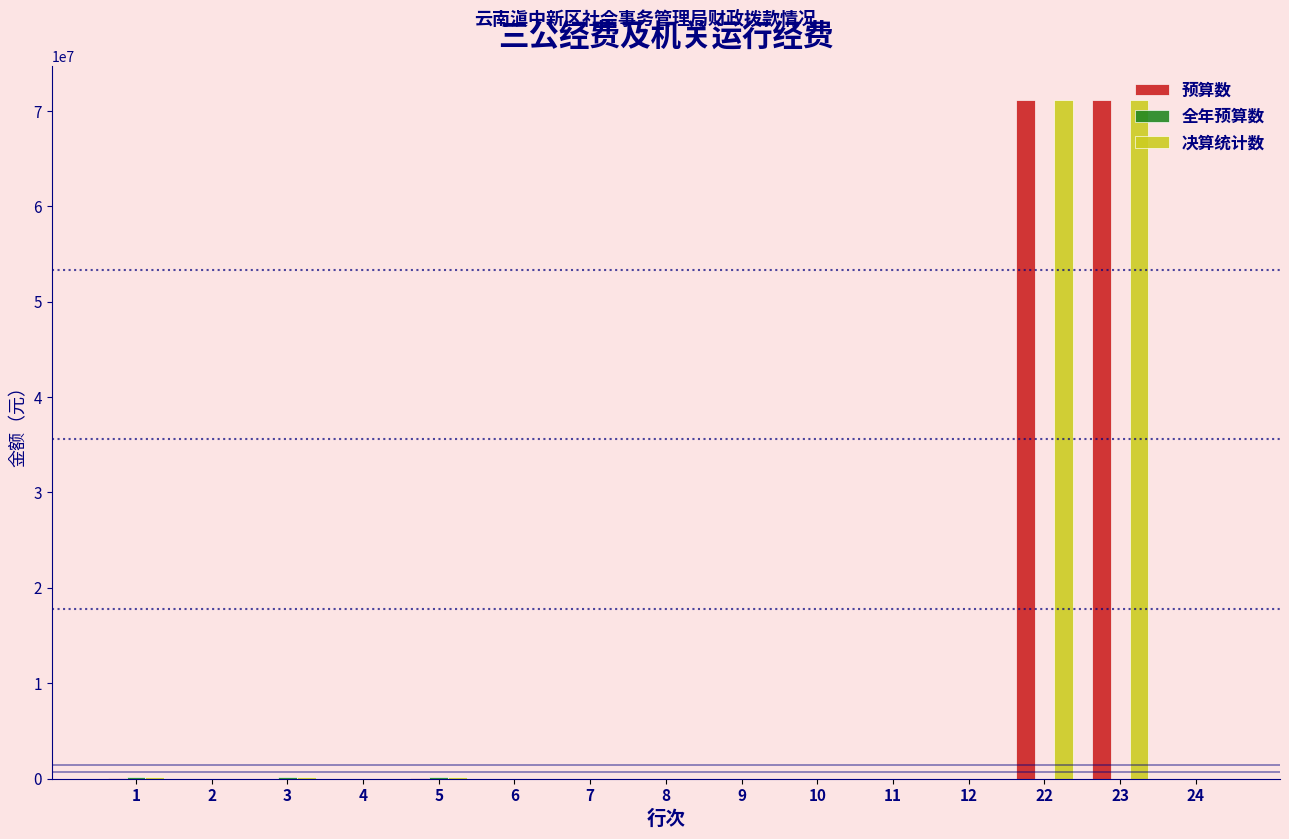

The value of 决算统计数 at 22 is 105768767.1. True or false?

False